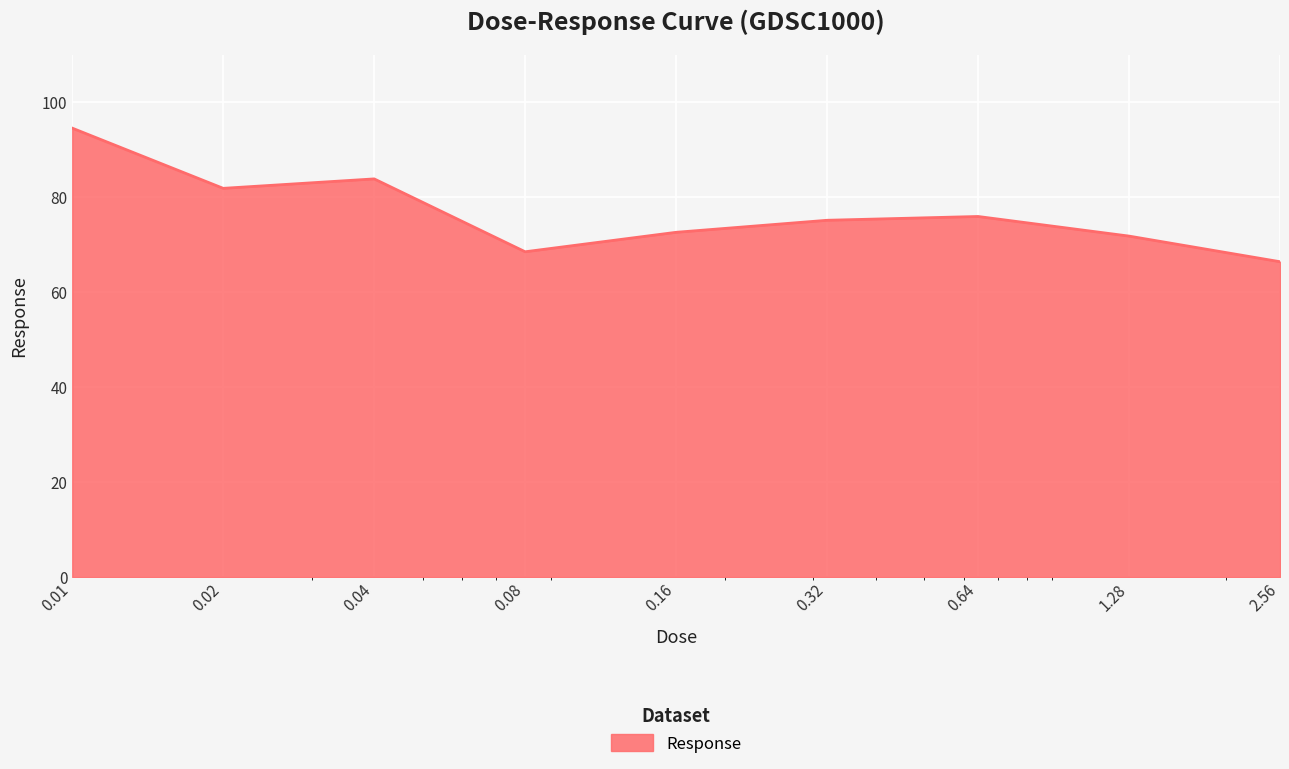

What is the maximum value shown in the chart?

94.6